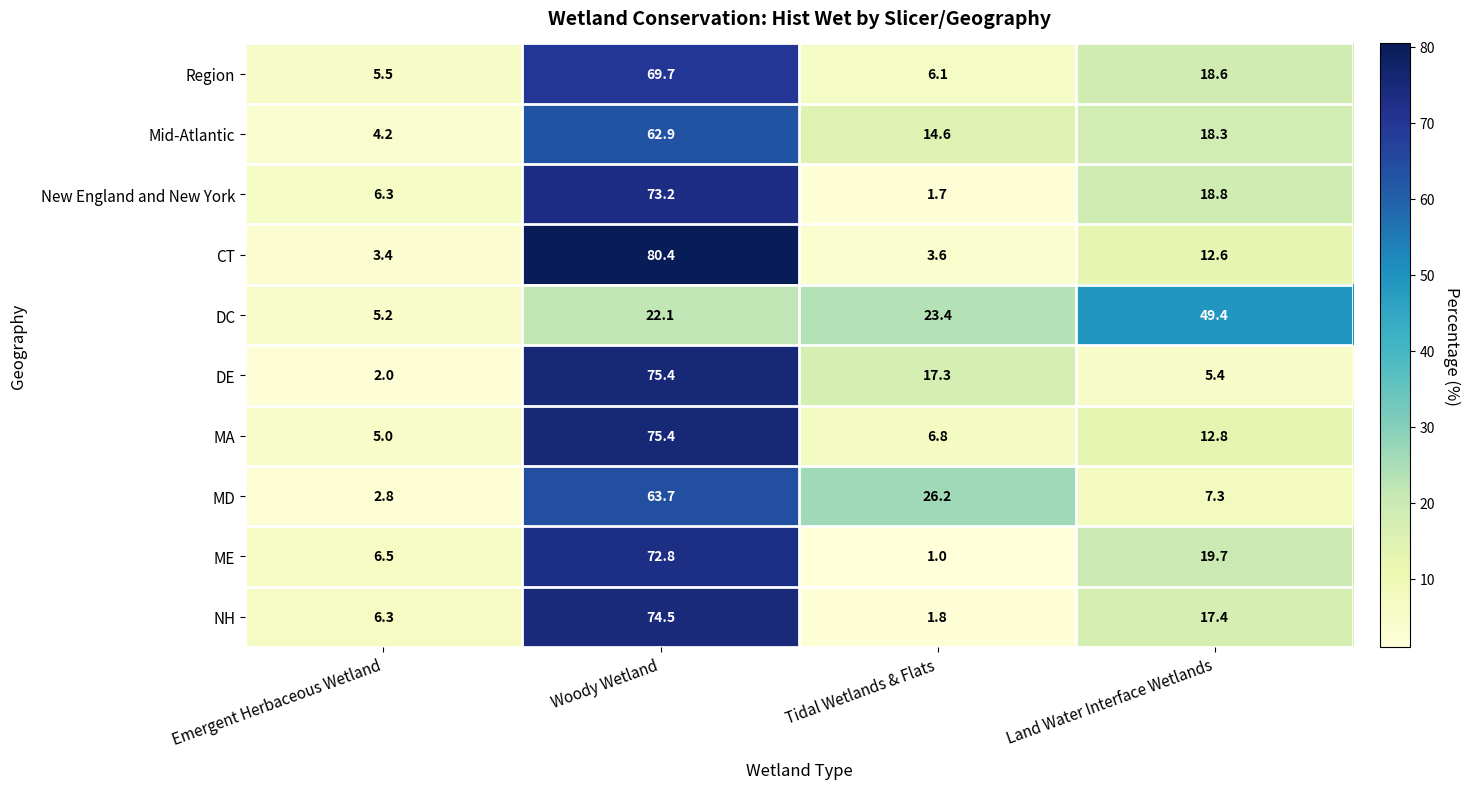

The value of ME at Emergent Herbaceous Wetland is 6.5. True or false?

True